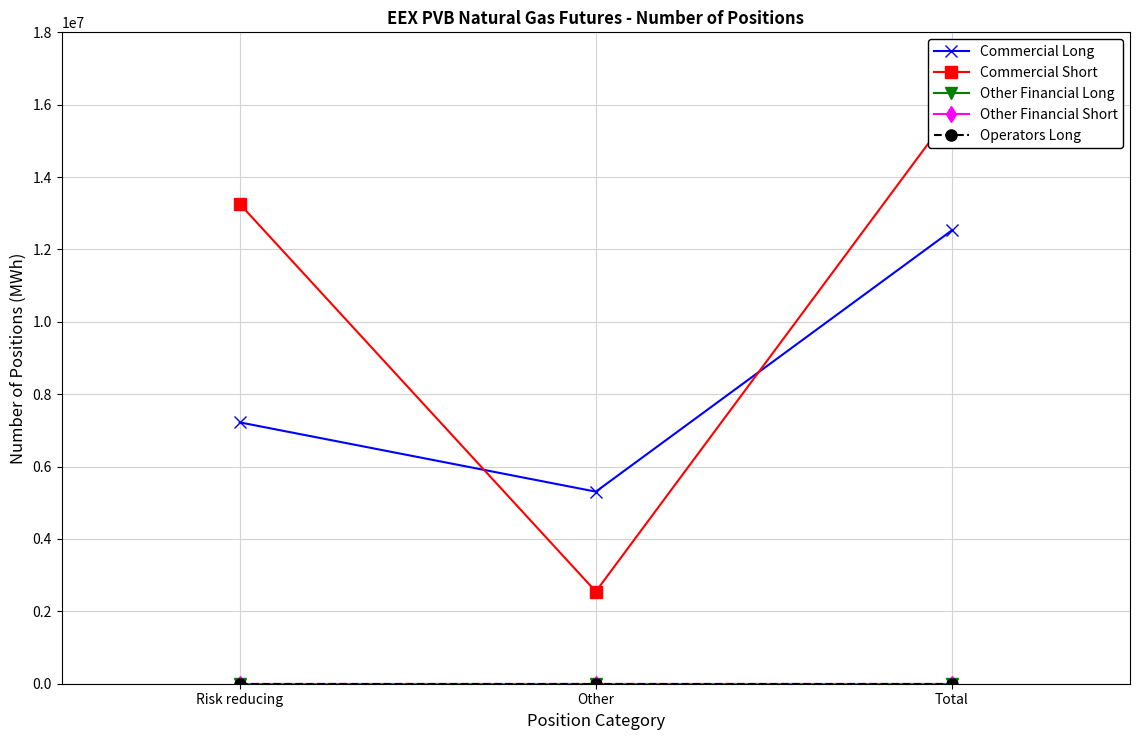

How many data points does each series have?

3